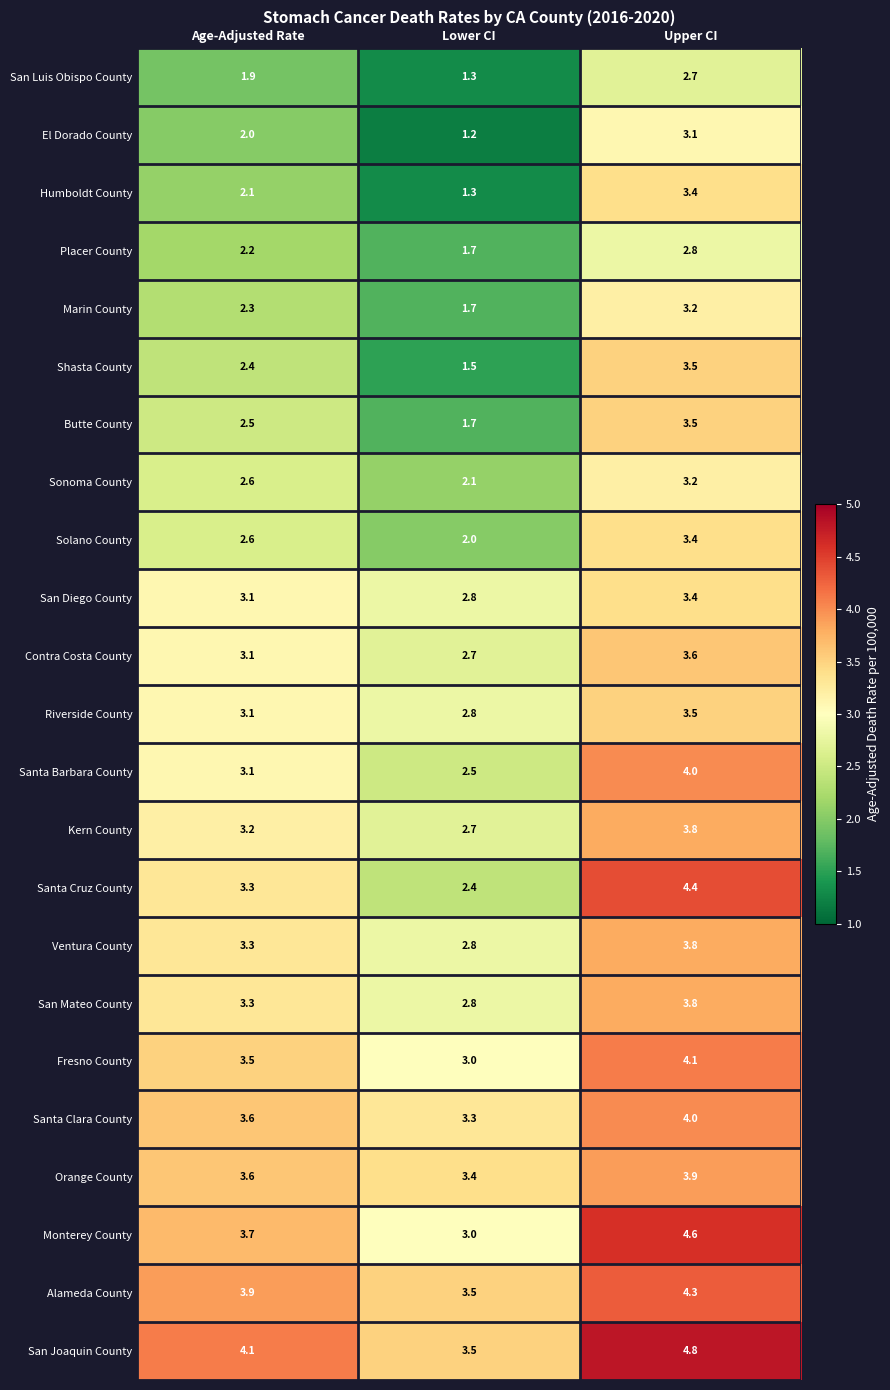

True or false: Placer County has a value of 0.5 at Age-Adjusted Rate.

False